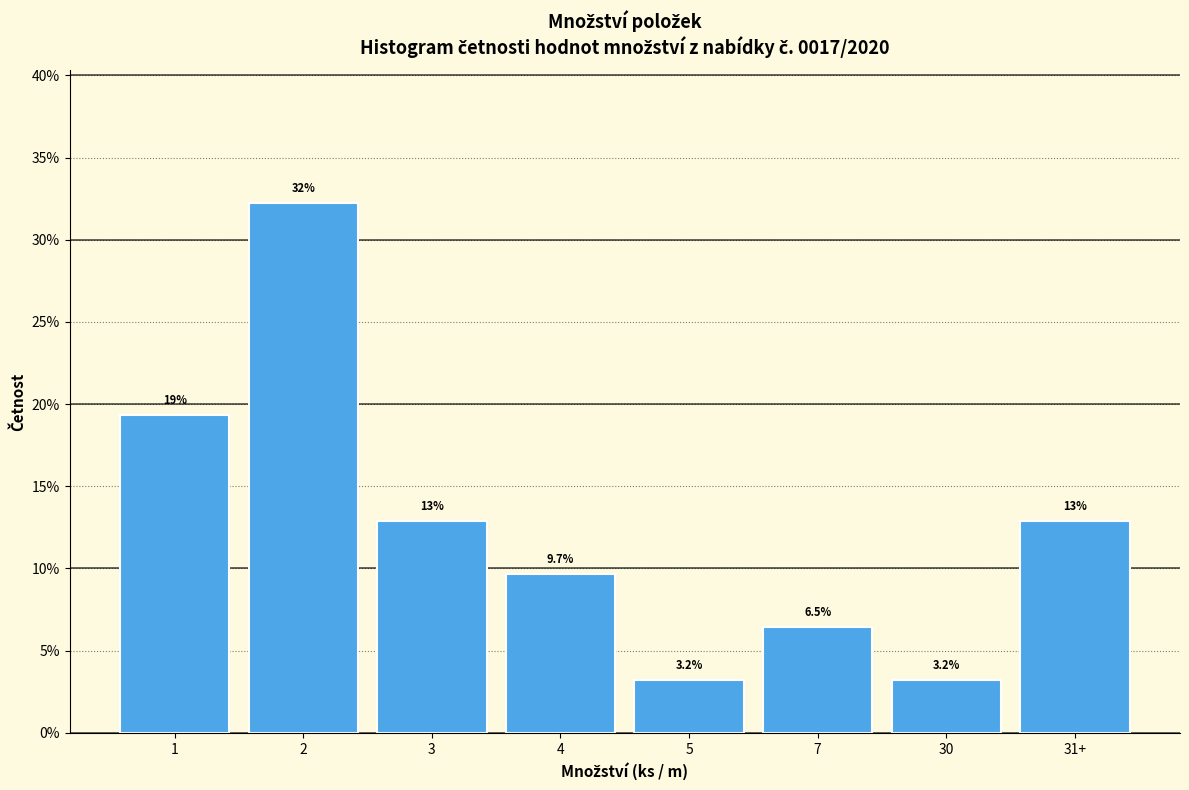

Reading left to right, extract all data points from this chart.

19.4	32.3	12.9	9.7	3.2	6.5	3.2	12.9